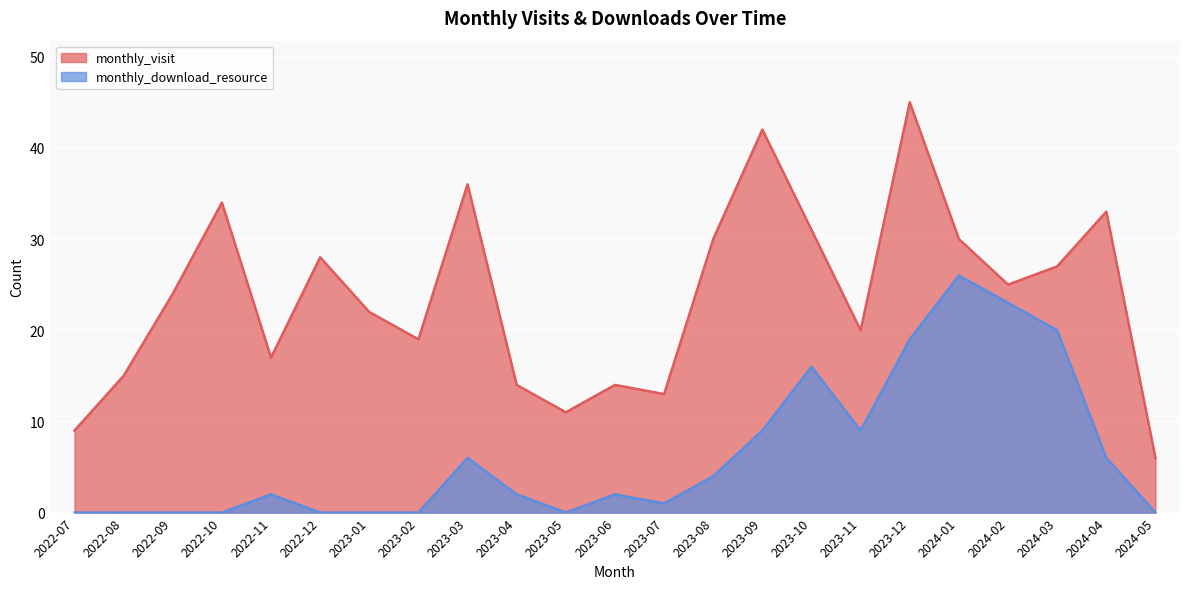

What is the value of the monthly_visit point at the 2nd from the left?

15